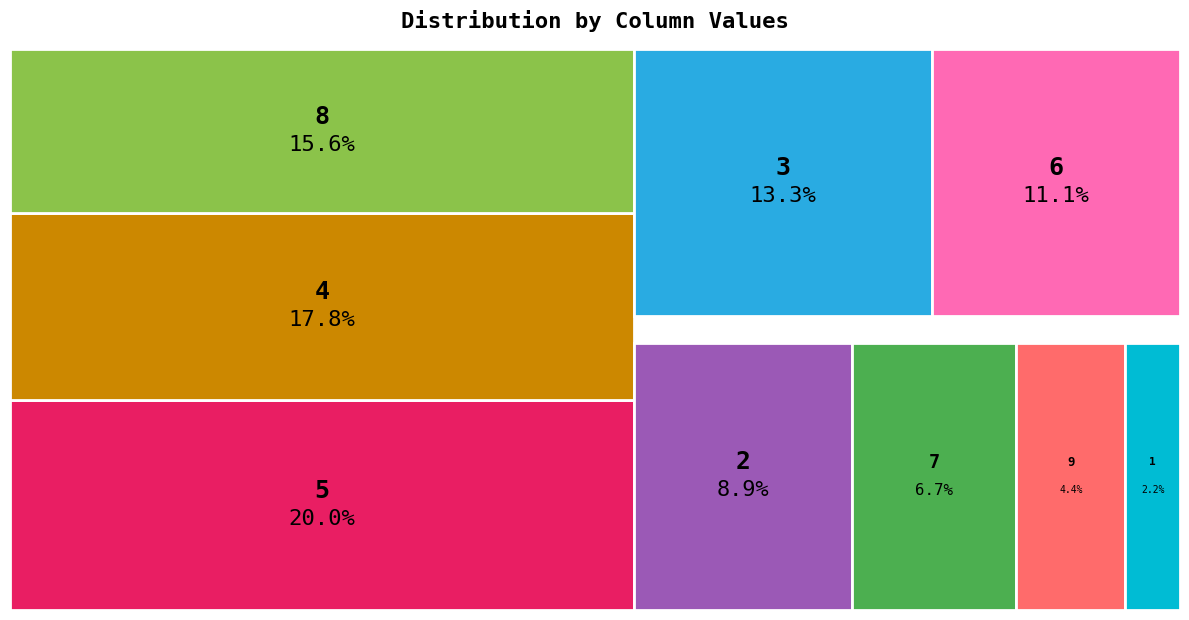

Which category has the biggest portion of the pie?

5